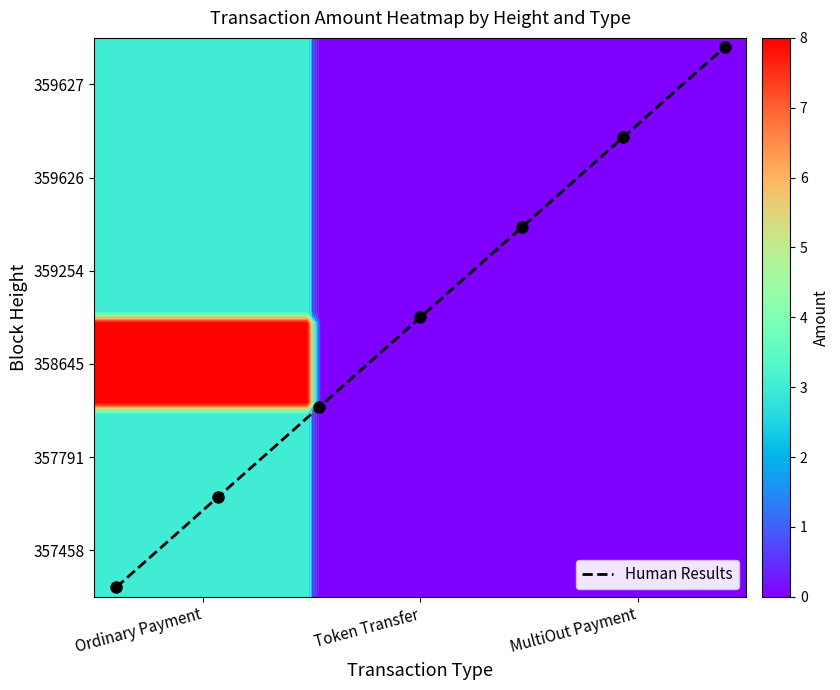

At how many categories does at least one series exceed 4?

1